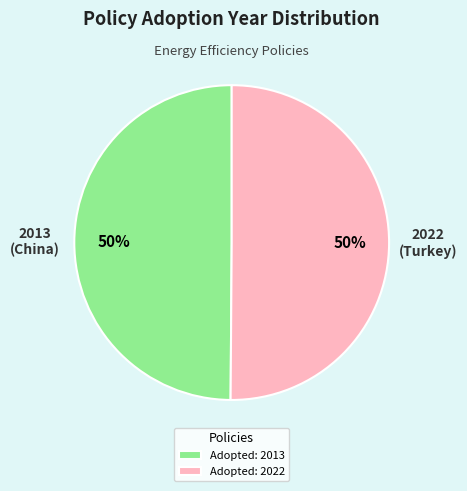

How many slices are in this pie chart?

2